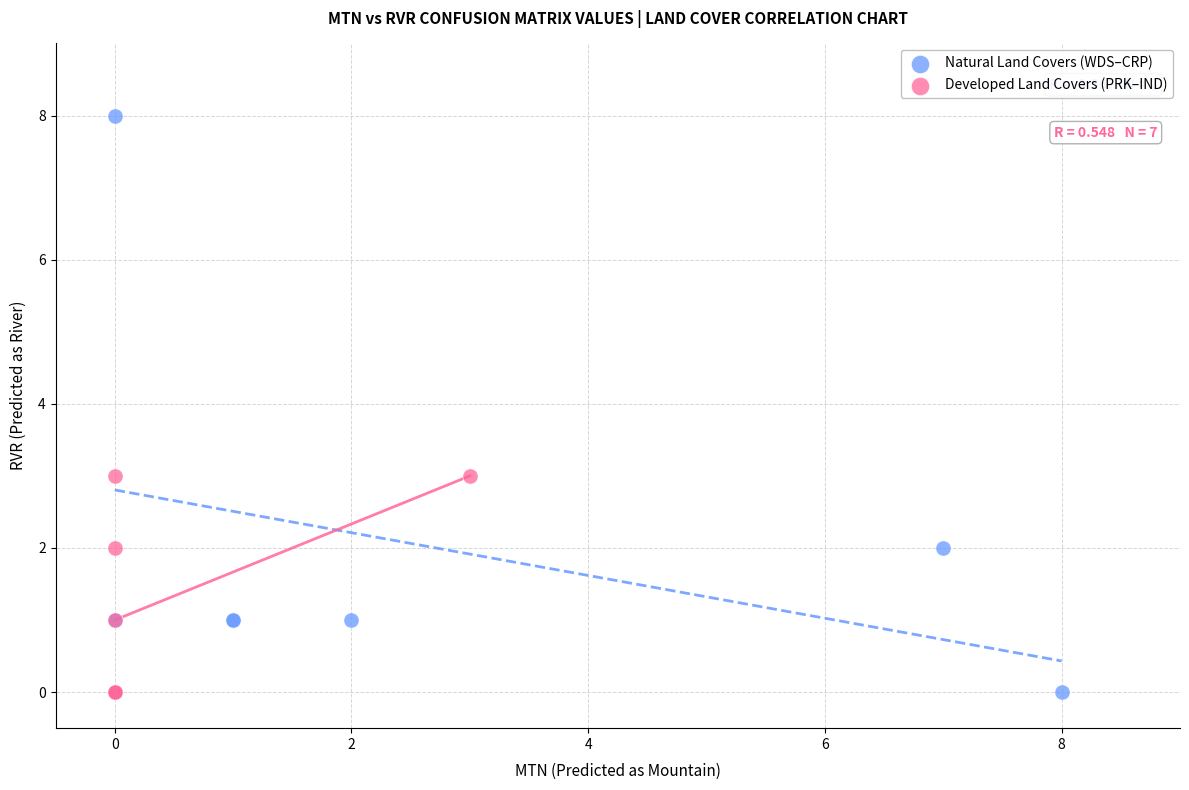

Which series has the largest Y range (max minus min)?

Natural Land Covers (WDS–CRP)